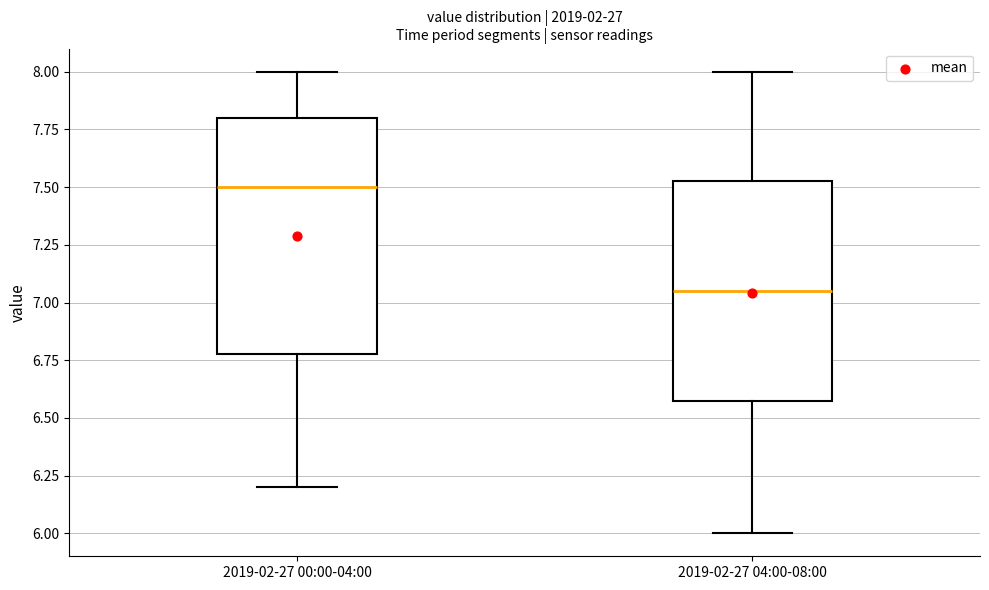

Where is the upper edge of the box for 2019-02-27 00:00-04:00 on the y-axis? The values are not printed on the chart, so give them approximately, as read against the axis.

7.80